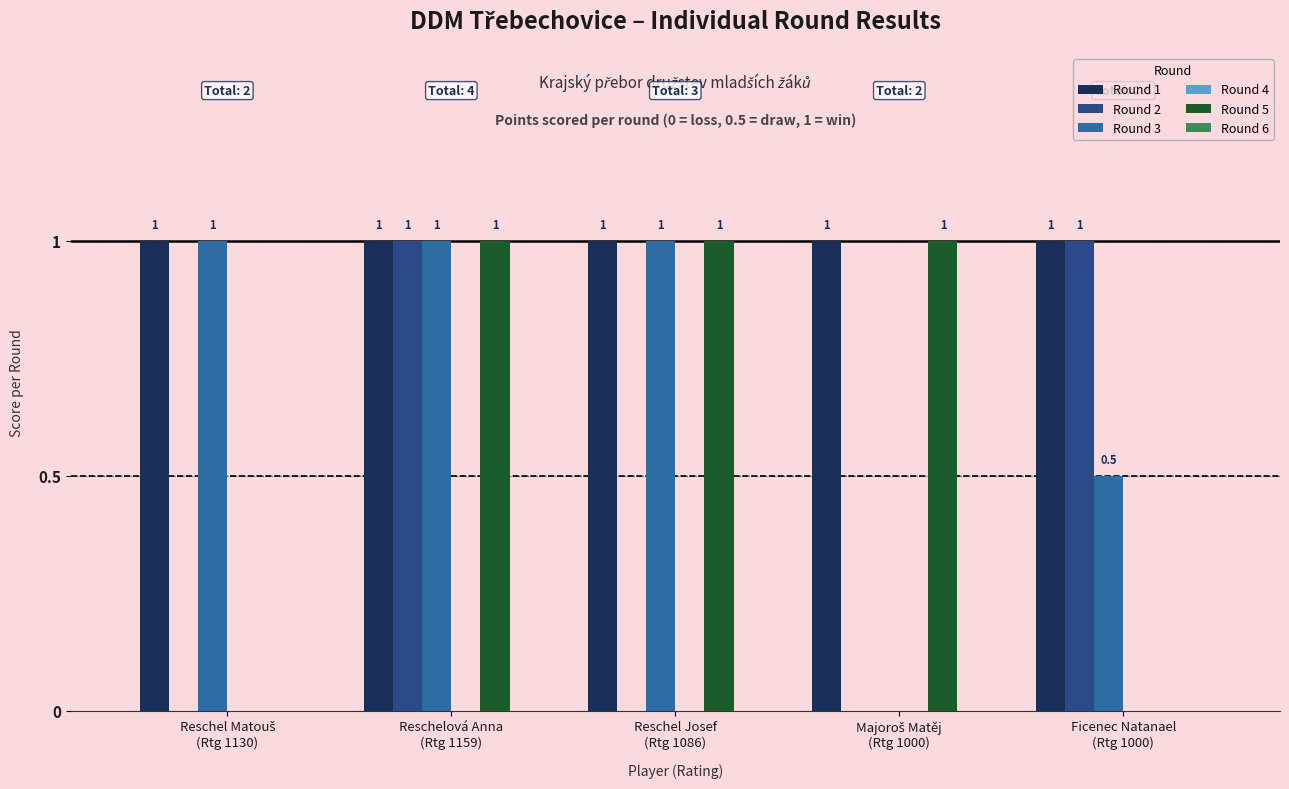

What is the sum of all Round 2 values?

2.0